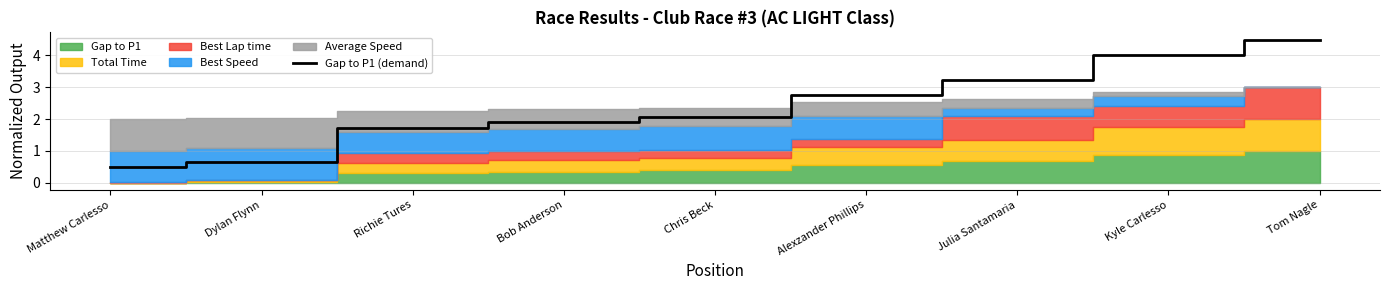

What is the greatest value displayed?

4.5